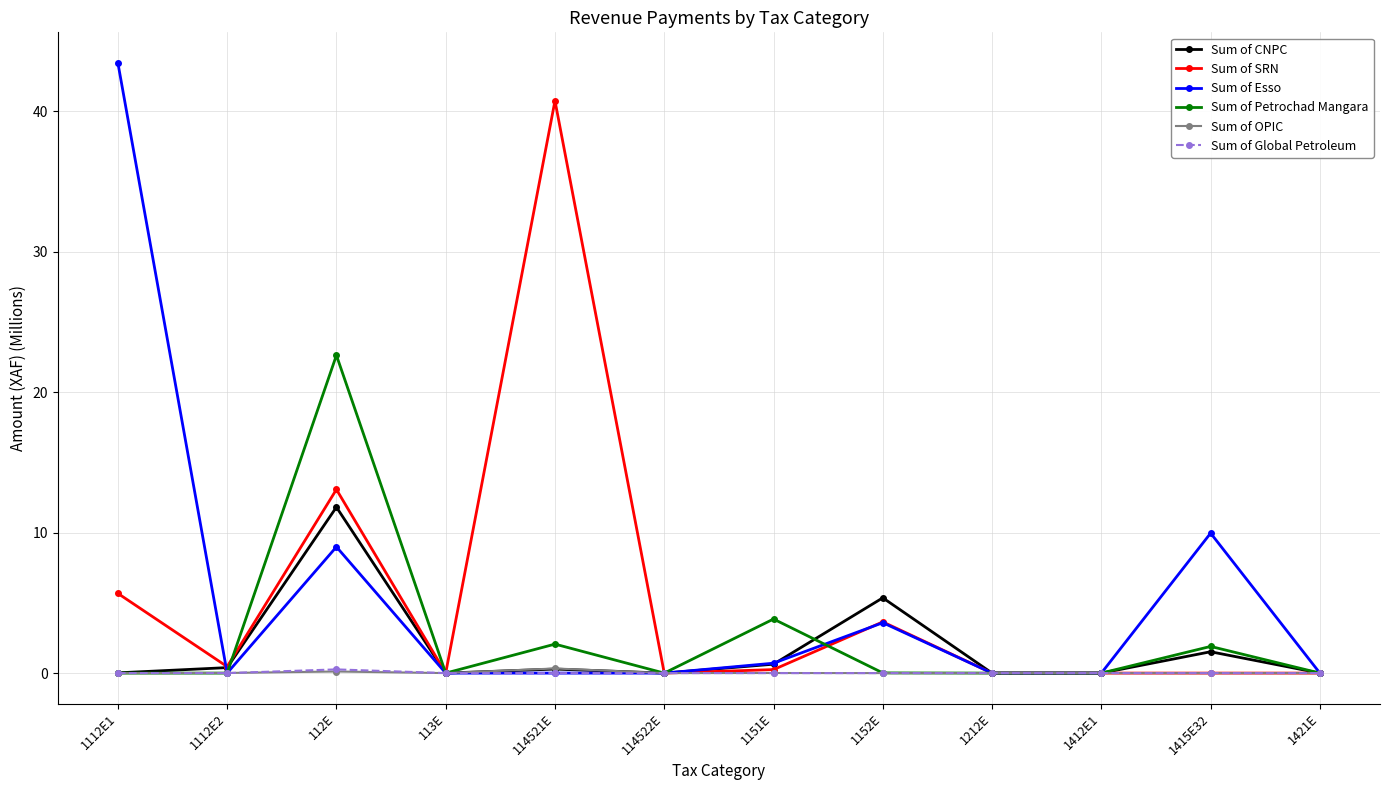

At which label does Sum of Esso reach its peak?

1112E1